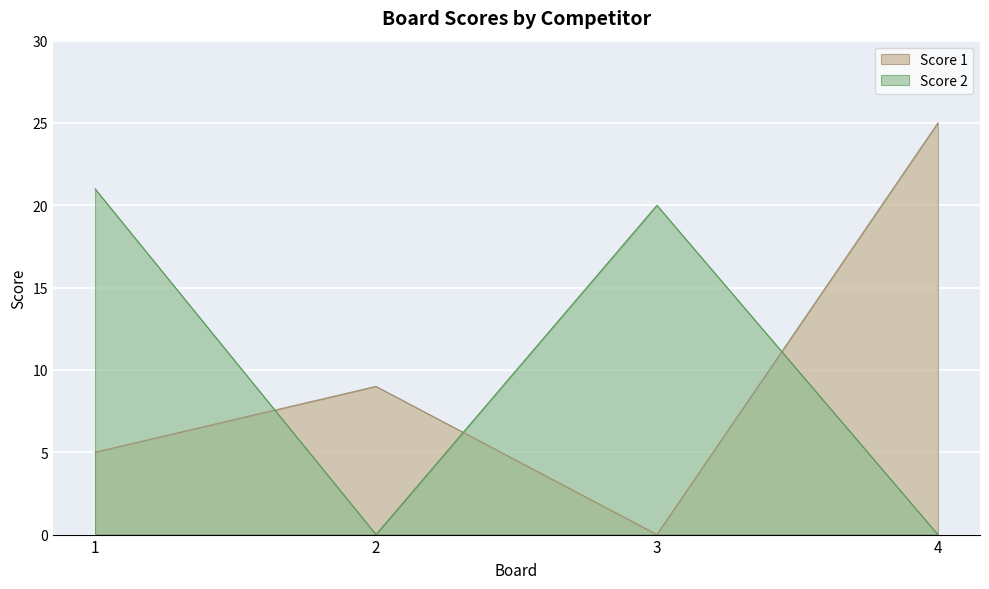

The Score 1 series shows 0 at 3. True or false?

True